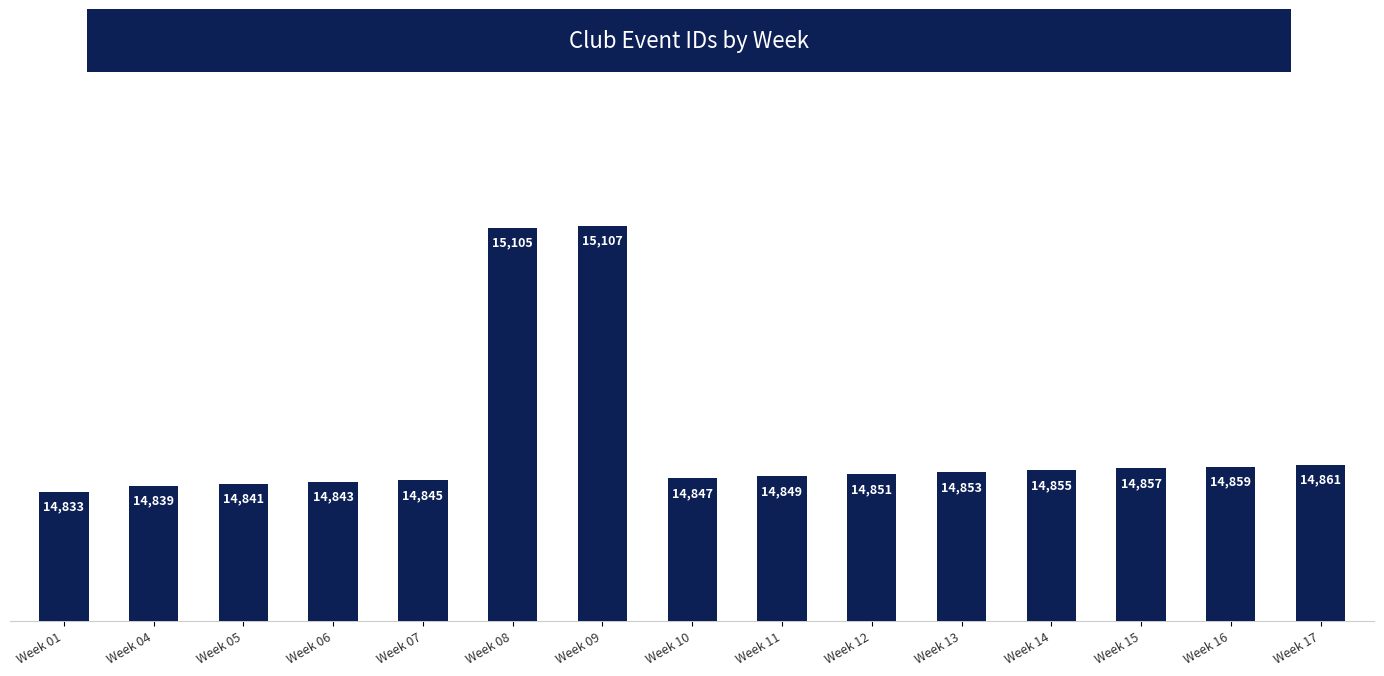

Between Week 15 and Week 07, which is larger?

Week 15